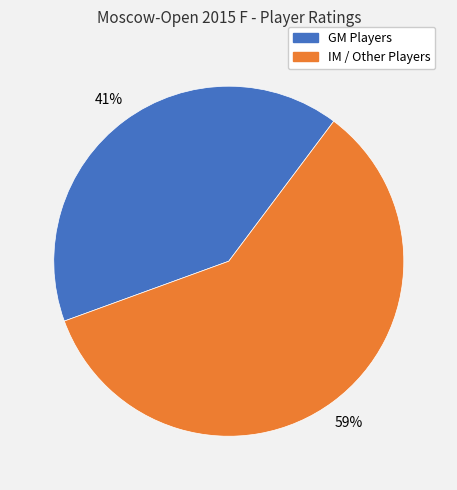

To the nearest percent, what percentage of the pie is GM Players?

41%